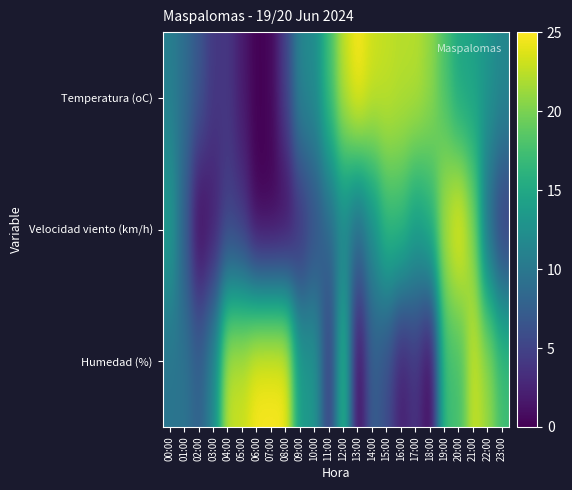

Which has a higher value, 17:00 or 01:00?

17:00